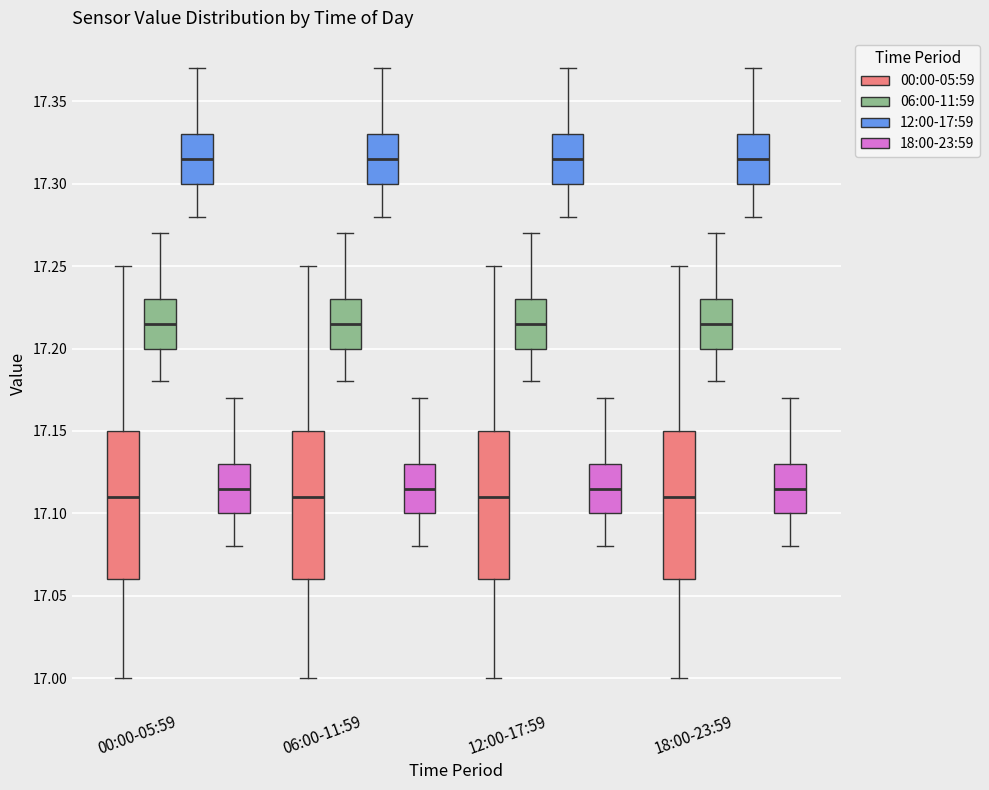

Reading left to right, transcribe this box plot: for each box, give where its median line is, the range the box spans, and where its two whiskers end, as read against the y-axis. The values are not printed on the chart, so give them approximately, as read against the axis.

00:00-05:59 (00:00-05:59): median 17.110, box 17.060 to 17.150, whiskers 17.000 to 17.250
00:00-05:59 (06:00-11:59): median 17.215, box 17.200 to 17.230, whiskers 17.180 to 17.270
00:00-05:59 (12:00-17:59): median 17.315, box 17.300 to 17.330, whiskers 17.280 to 17.370
00:00-05:59 (18:00-23:59): median 17.115, box 17.100 to 17.130, whiskers 17.080 to 17.170
06:00-11:59 (00:00-05:59): median 17.110, box 17.060 to 17.150, whiskers 17.000 to 17.250
06:00-11:59 (06:00-11:59): median 17.215, box 17.200 to 17.230, whiskers 17.180 to 17.270
06:00-11:59 (12:00-17:59): median 17.315, box 17.300 to 17.330, whiskers 17.280 to 17.370
06:00-11:59 (18:00-23:59): median 17.115, box 17.100 to 17.130, whiskers 17.080 to 17.170
12:00-17:59 (00:00-05:59): median 17.110, box 17.060 to 17.150, whiskers 17.000 to 17.250
12:00-17:59 (06:00-11:59): median 17.215, box 17.200 to 17.230, whiskers 17.180 to 17.270
12:00-17:59 (12:00-17:59): median 17.315, box 17.300 to 17.330, whiskers 17.280 to 17.370
12:00-17:59 (18:00-23:59): median 17.115, box 17.100 to 17.130, whiskers 17.080 to 17.170
18:00-23:59 (00:00-05:59): median 17.110, box 17.060 to 17.150, whiskers 17.000 to 17.250
18:00-23:59 (06:00-11:59): median 17.215, box 17.200 to 17.230, whiskers 17.180 to 17.270
18:00-23:59 (12:00-17:59): median 17.315, box 17.300 to 17.330, whiskers 17.280 to 17.370
18:00-23:59 (18:00-23:59): median 17.115, box 17.100 to 17.130, whiskers 17.080 to 17.170